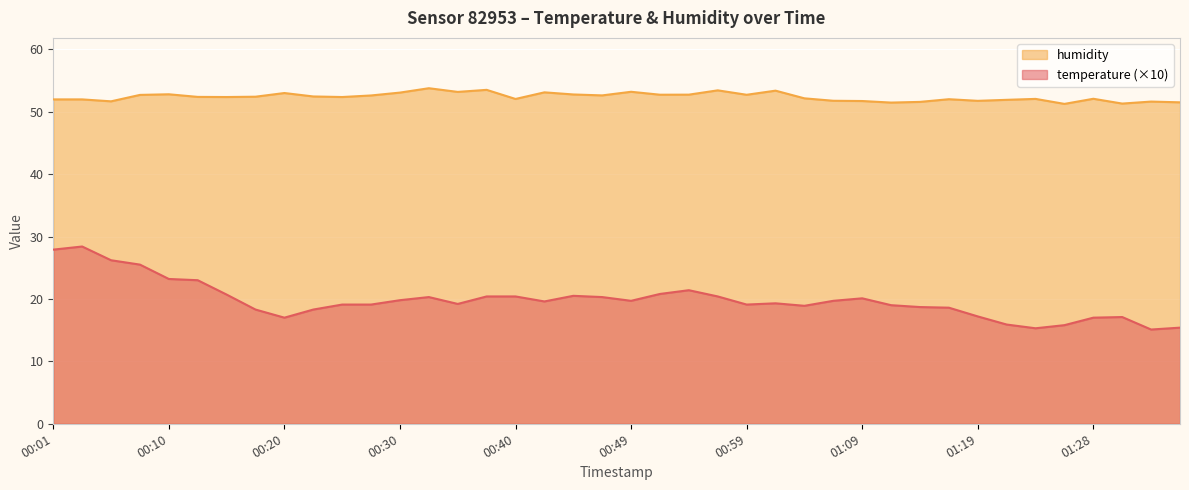

In temperature, how many points are higher than both neighbors (excluding endpoints)?

7